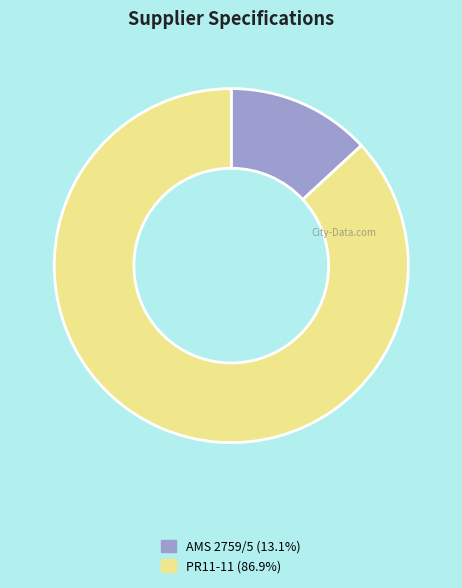

Rank the categories by value from lowest to highest.

AMS 2759/5, PR11-11